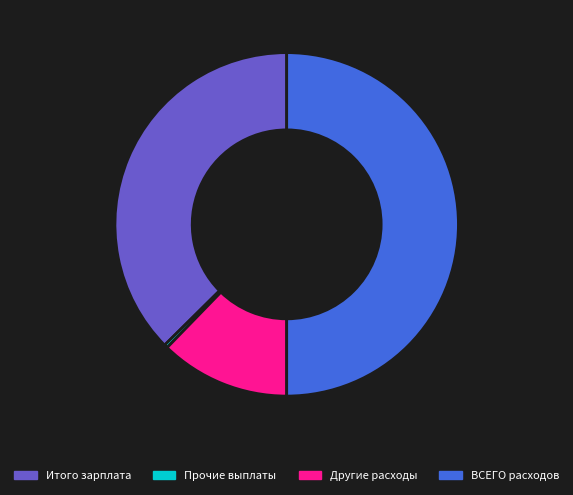

How many segments does this pie chart have?

4